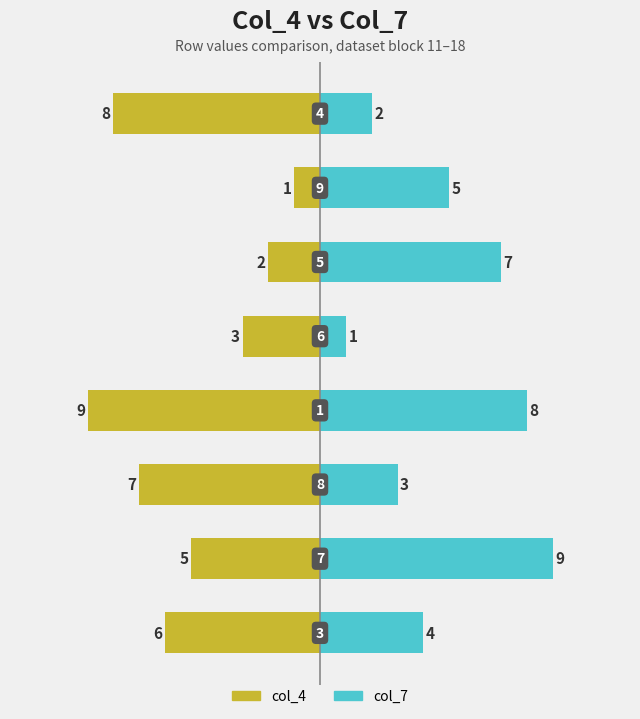

True or false: col_4 has a value of -7 at 1.

False